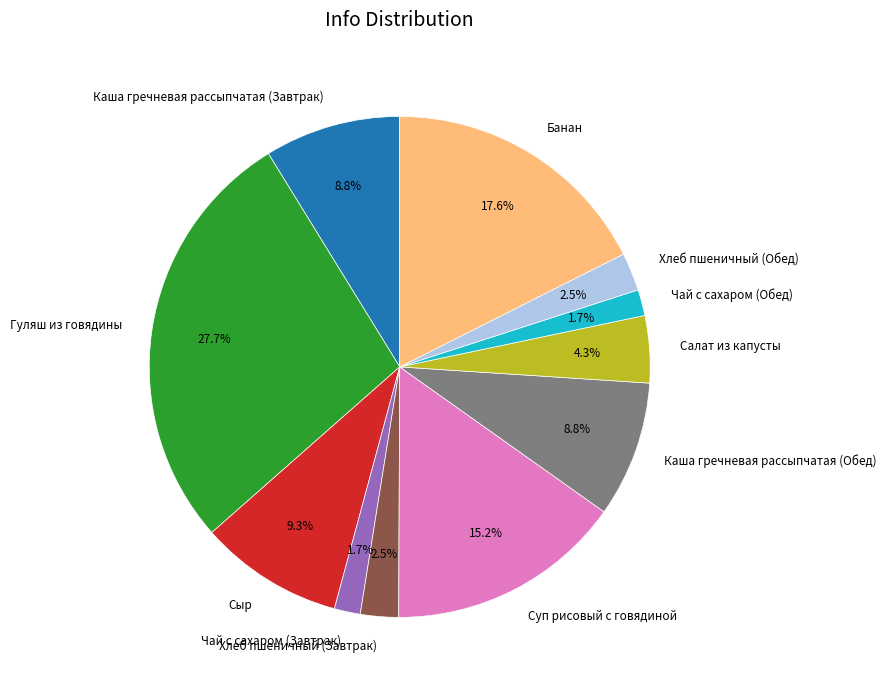

Count the number of slices in the pie.

11